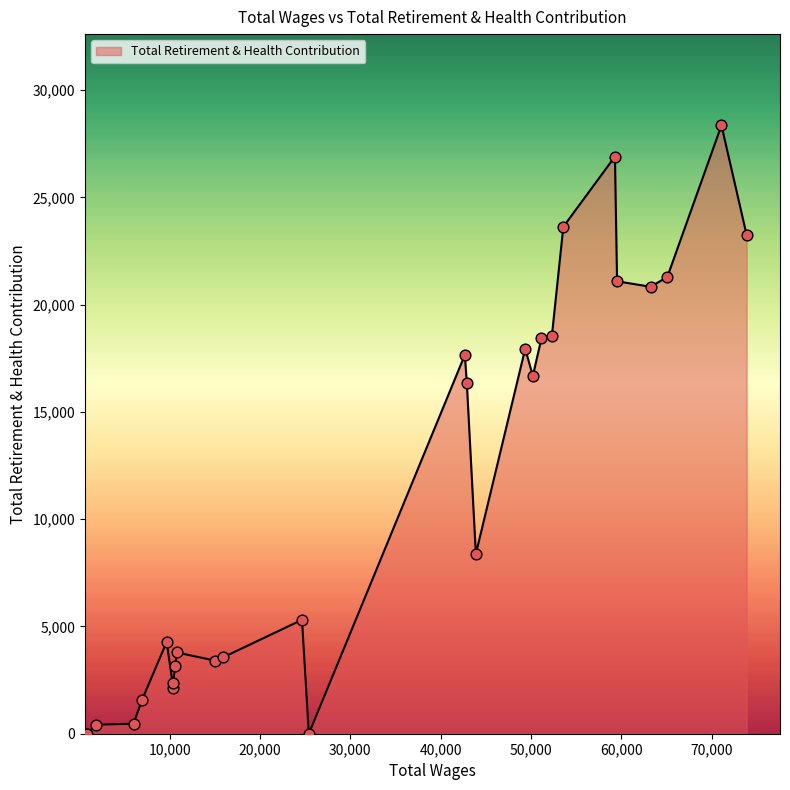

What is the greatest value displayed?

28363